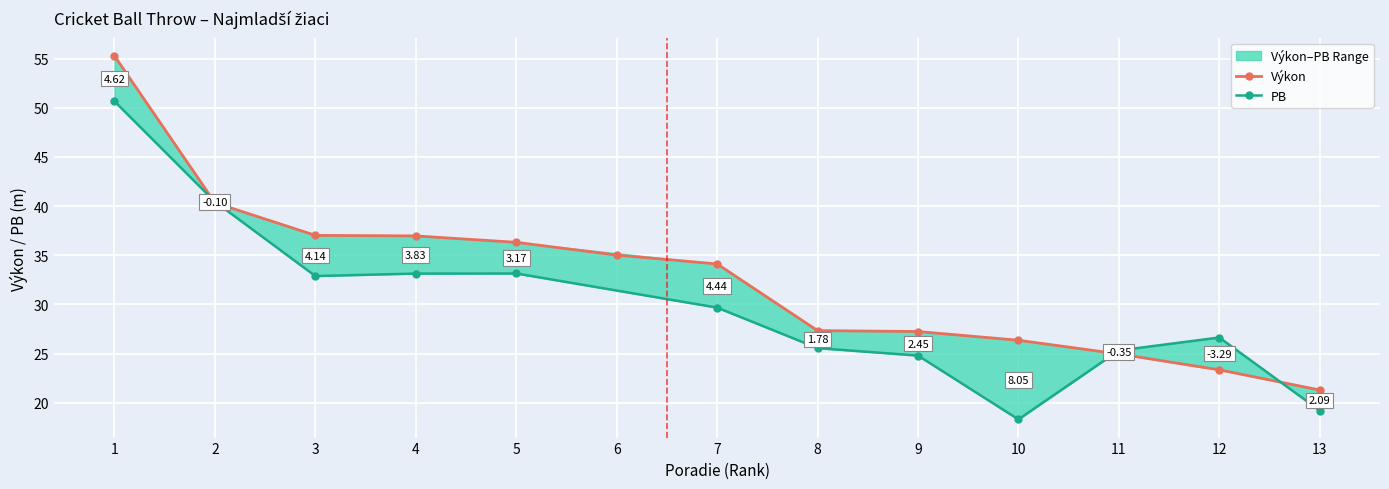

At which label does the data first exceed 34?

1